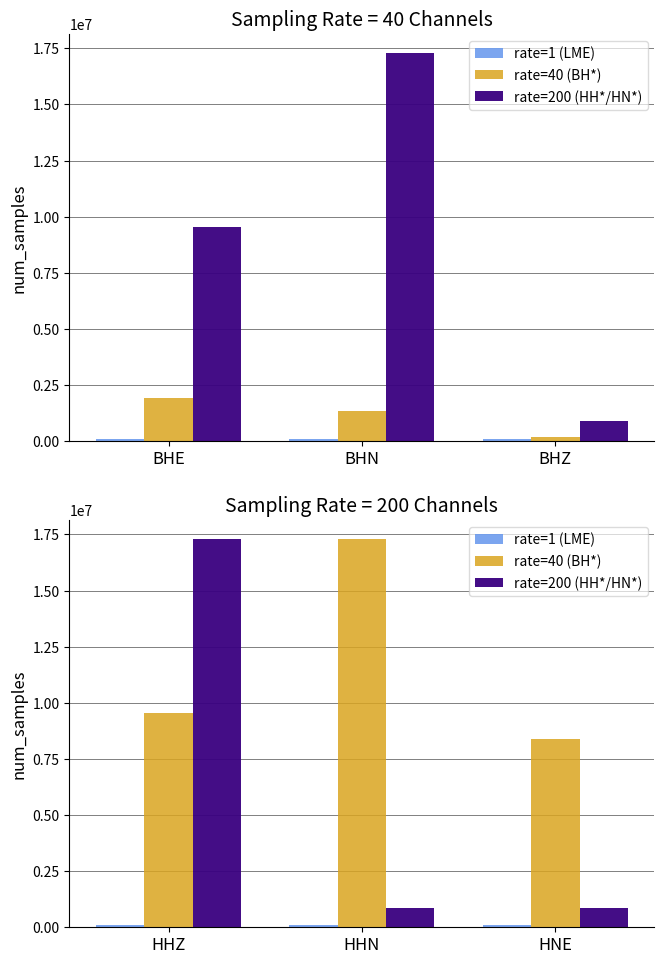

Rank the series by their average value, from highest to lowest.

rate=40 (BH*), rate=200 (HH*/HN*), rate=1 (LME)